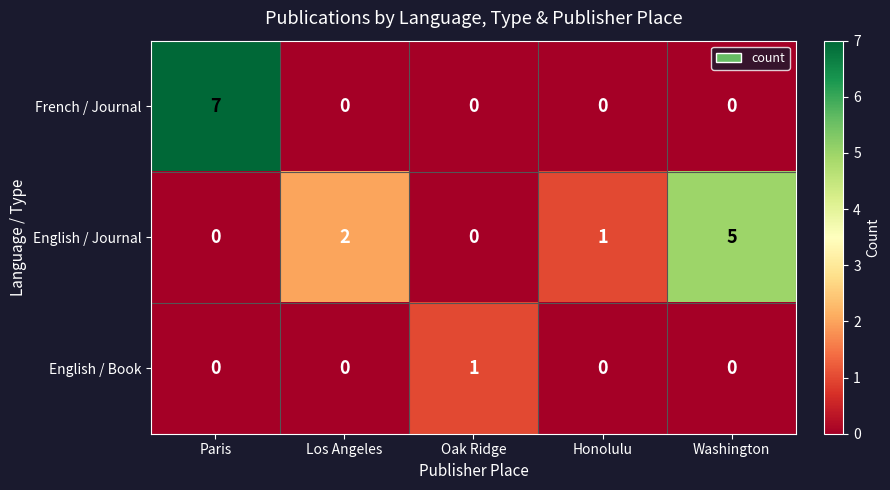

At which category does the chart reach its peak across all series?

Paris